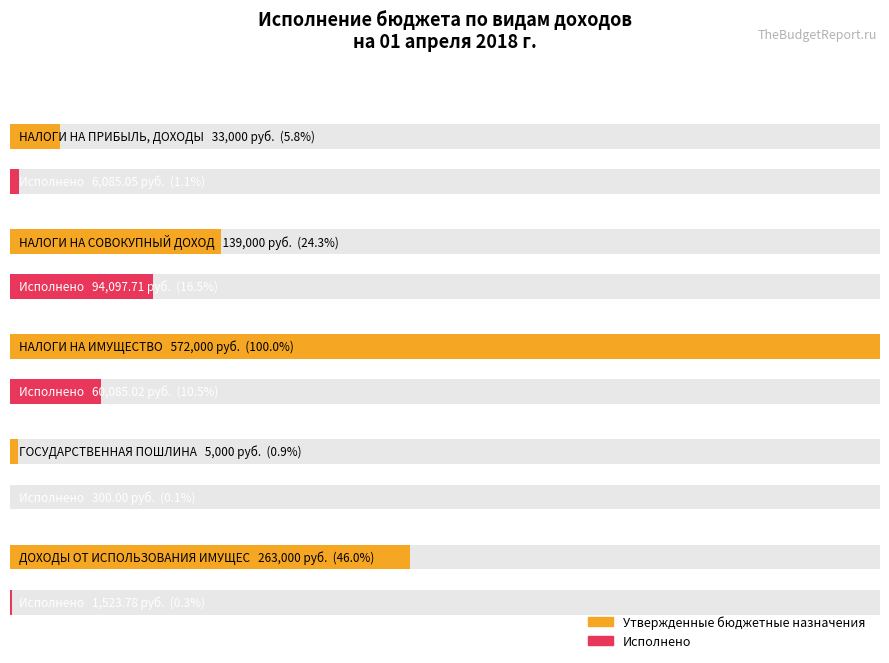

Where is Утвержденные бюджетные назначения nearest to the value 288500?

ДОХОДЫ ОТ ИСПОЛЬЗОВАНИЯ ИМУЩЕСТВА